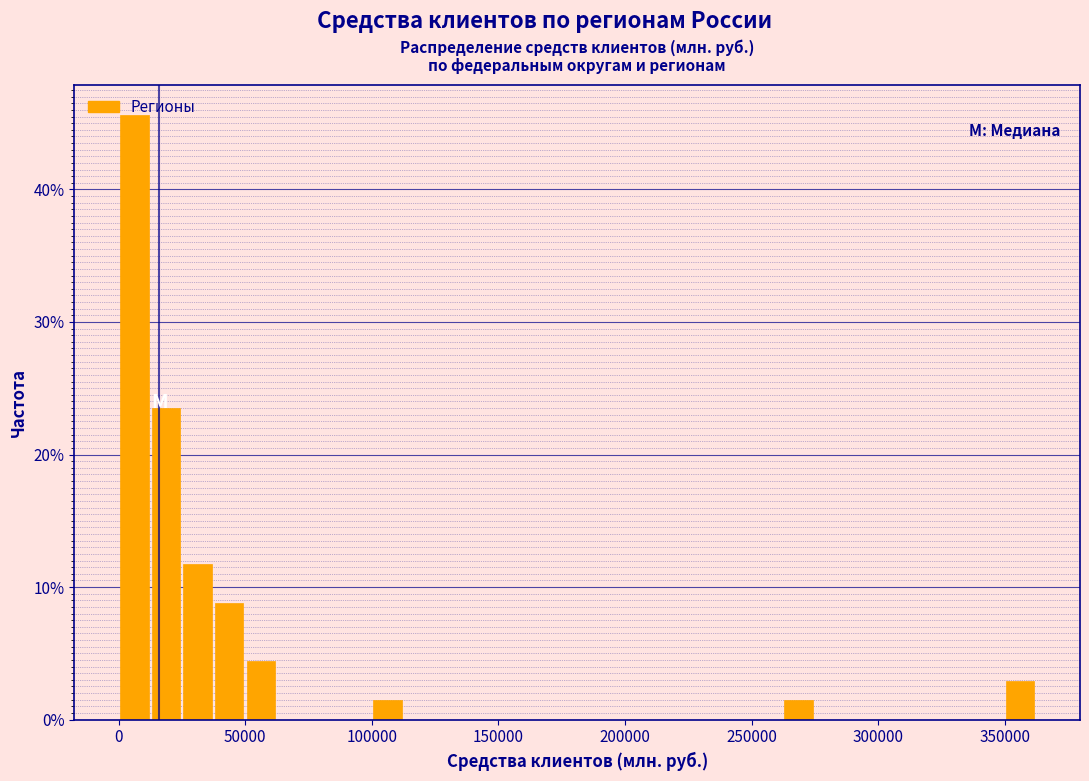

Around what value on the x-axis is the tallest bar? Give the approximate position of its centre, as read against the axis.

5000